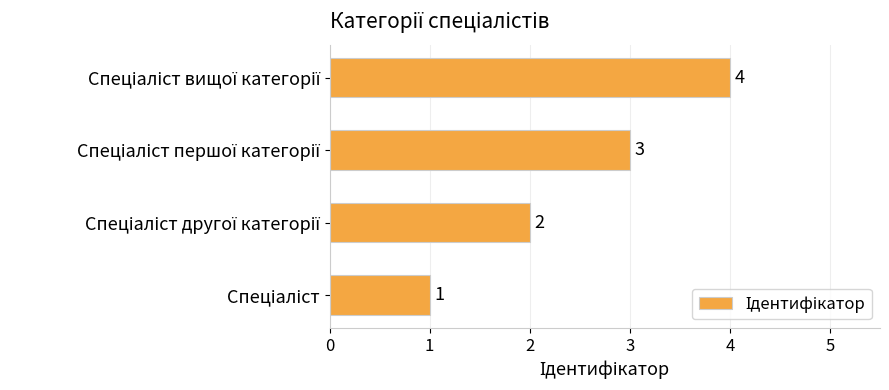

How many values are between 2 and 4?

3